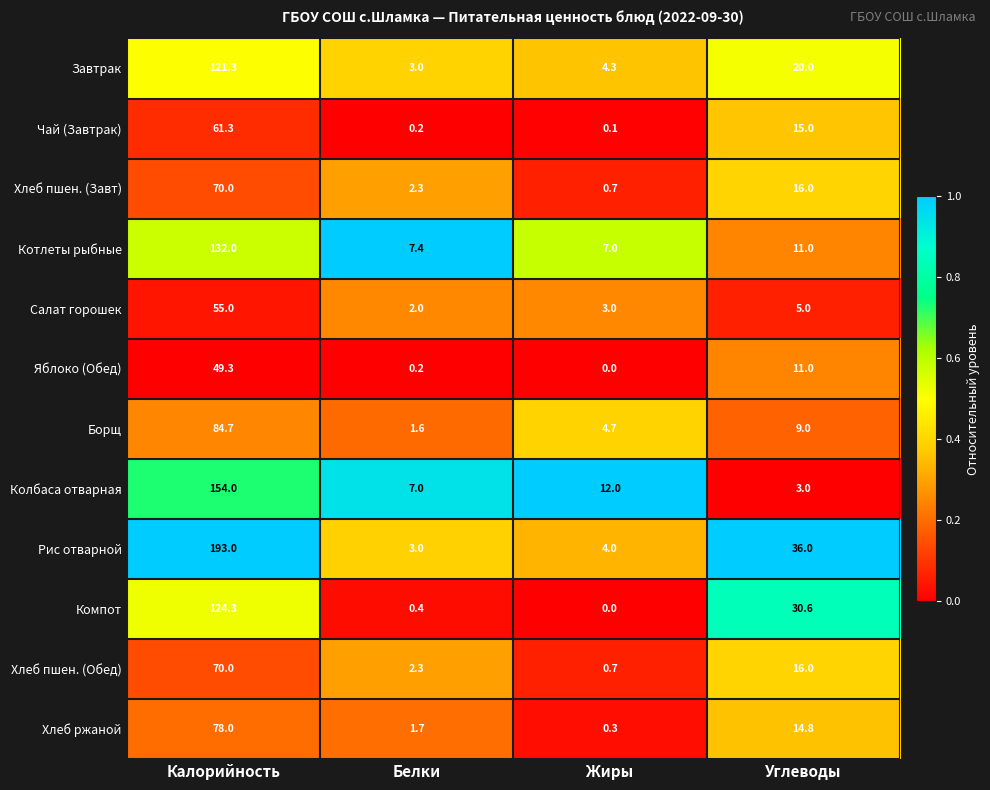

List the labels in order of Чай (Завтрак) value, largest first.

Калорийность, Углеводы, Белки, Жиры